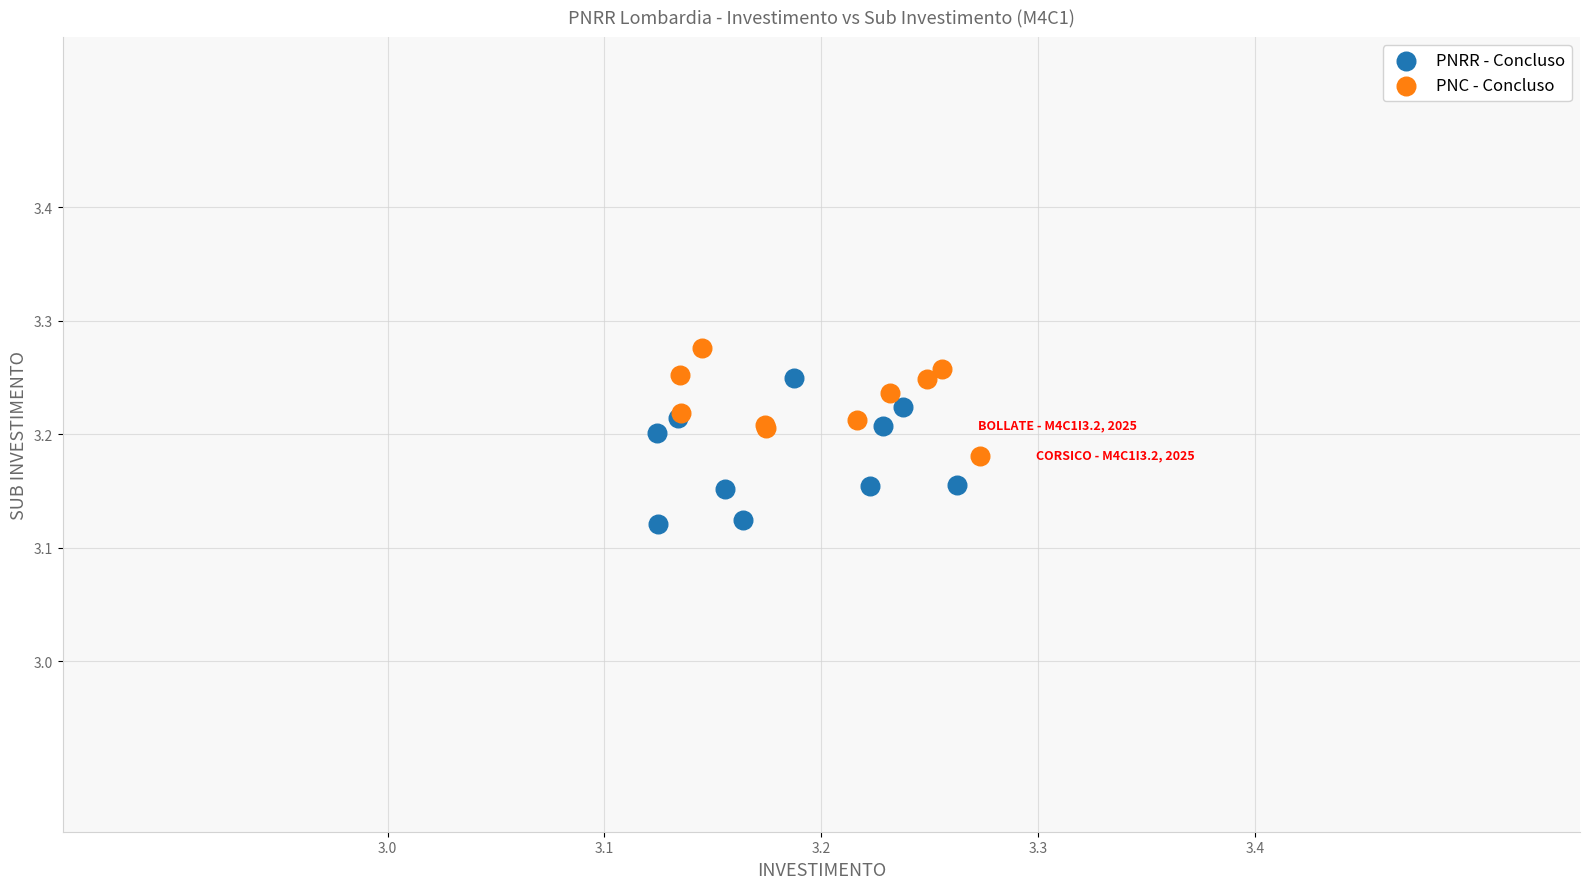

Which series has the largest Y range (max minus min)?

PNRR - Concluso